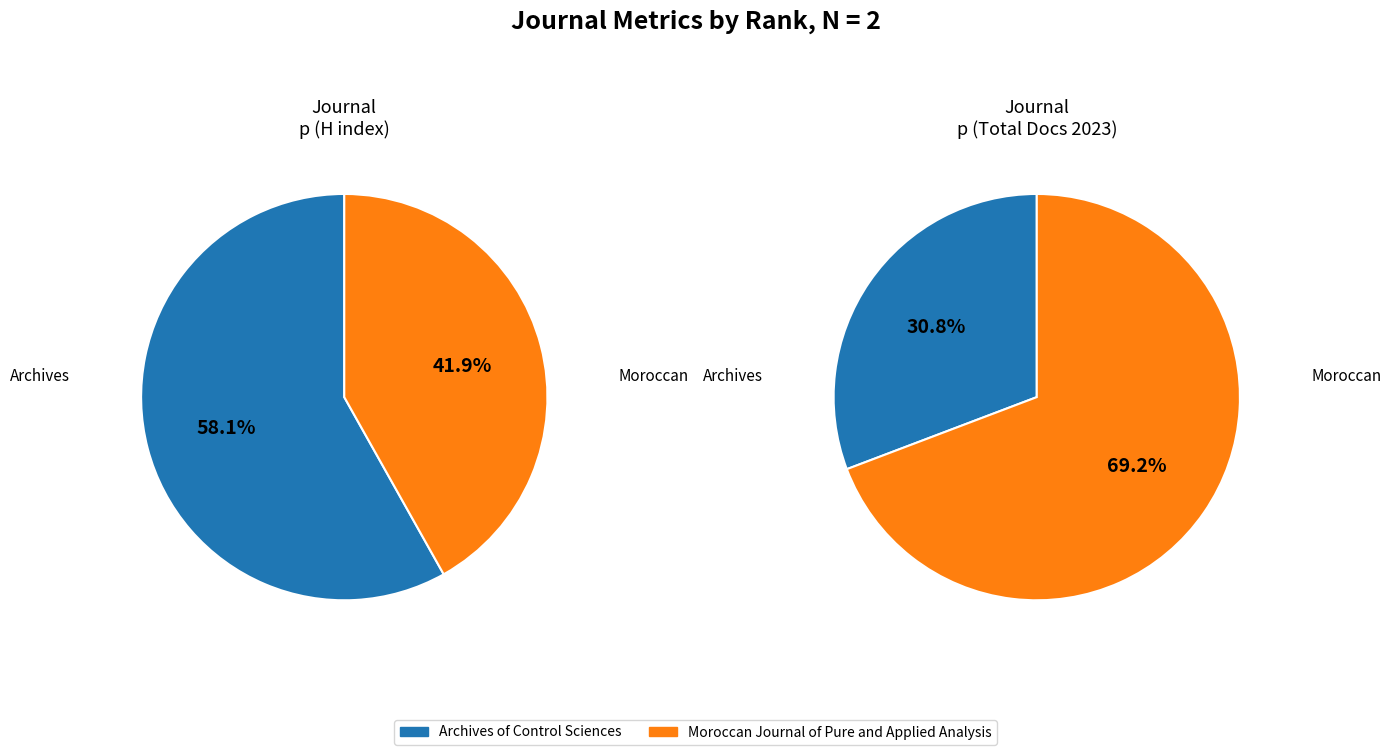

To the nearest percent, what is the difference between the Archives of Control Sciences and Moroccan Journal of Pure and Applied Analysis slice percentages?

16%